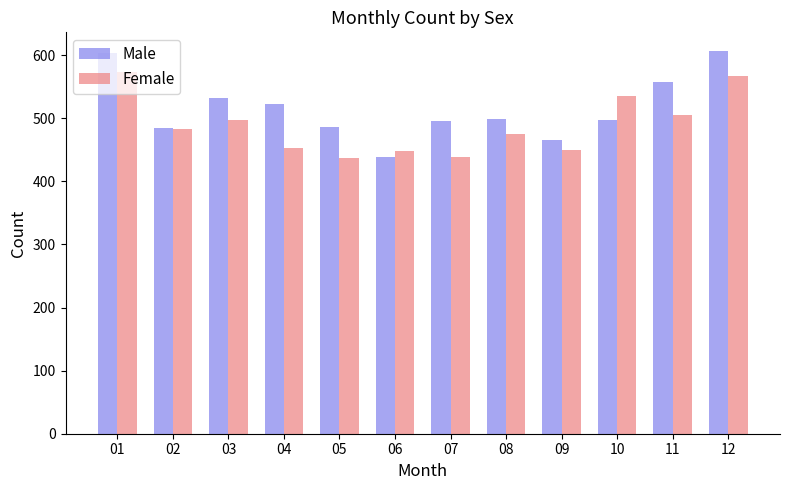

Which series has the largest total across all categories?

Male